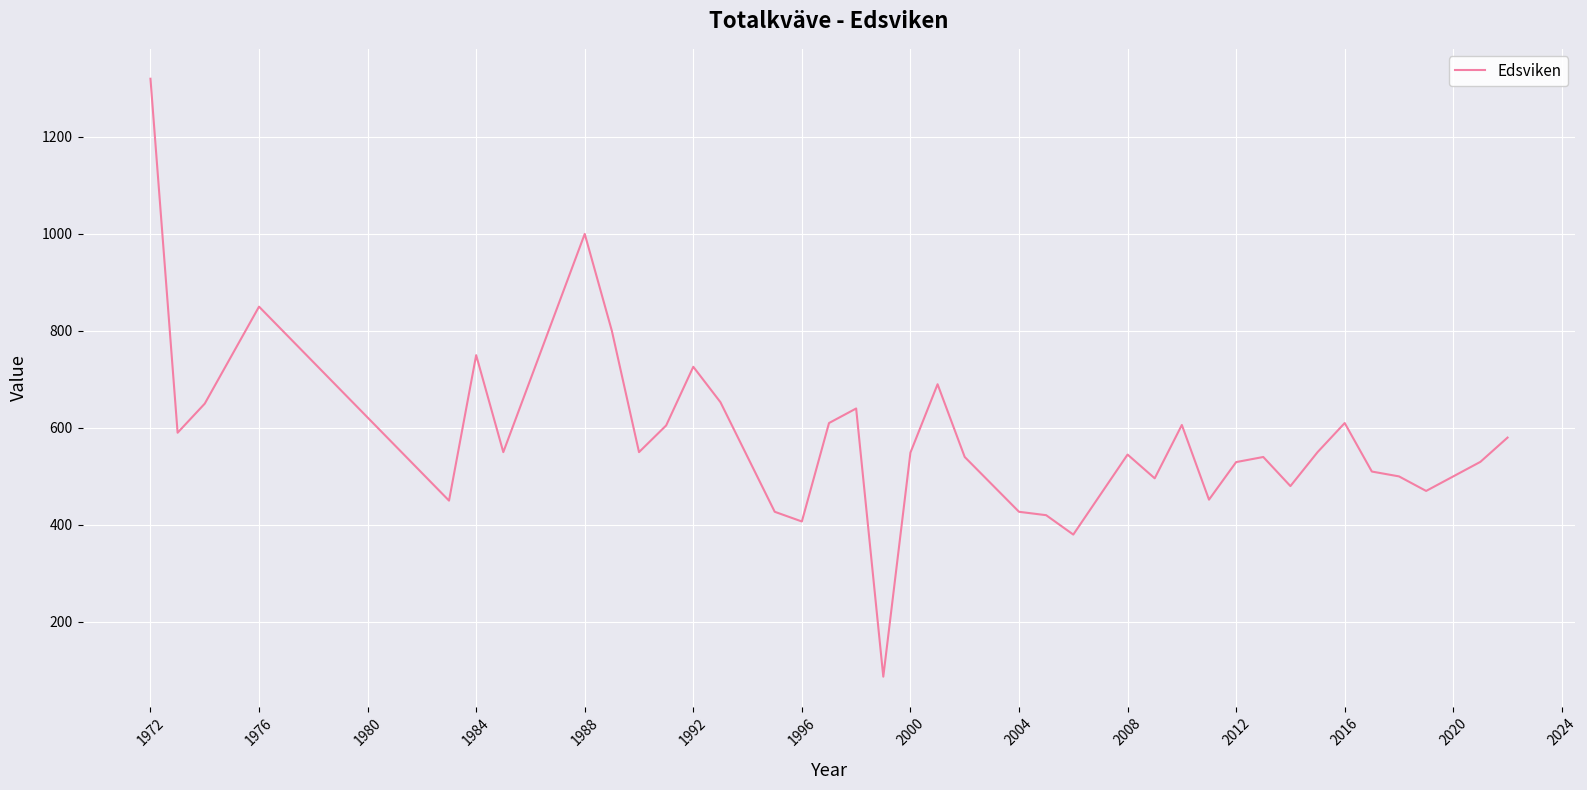

What is the difference between the maximum and minimum values?

1233.0